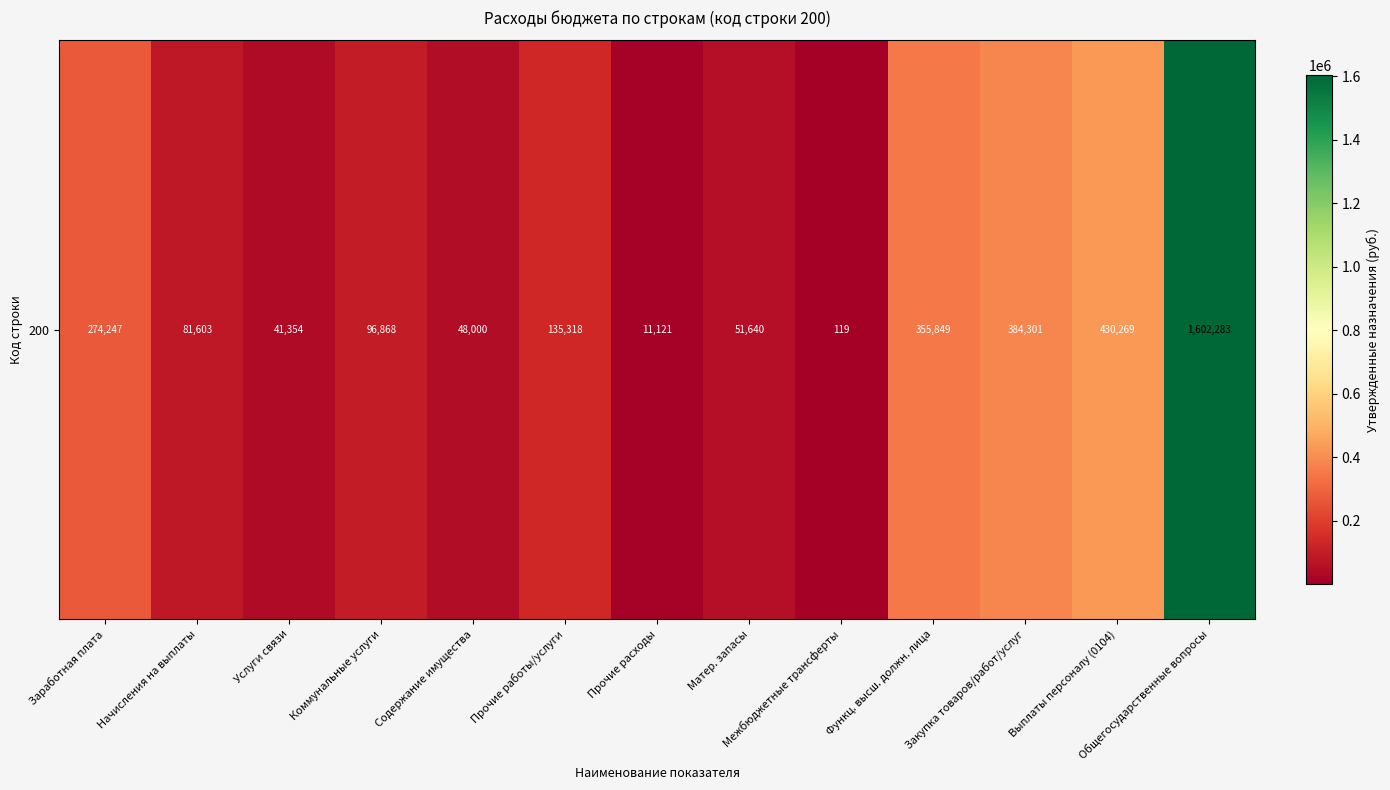

List the labels in order of value, smallest first.

Межбюджетные трансферты, Прочие расходы, Услуги связи, Содержание имущества, Матер. запасы, Начисления на выплаты, Коммунальные услуги, Прочие работы/услуги, Заработная плата, Функц. высш. должн. лица, Закупка товаров/работ/услуг, Выплаты персоналу (0104), Общегосударственные вопросы